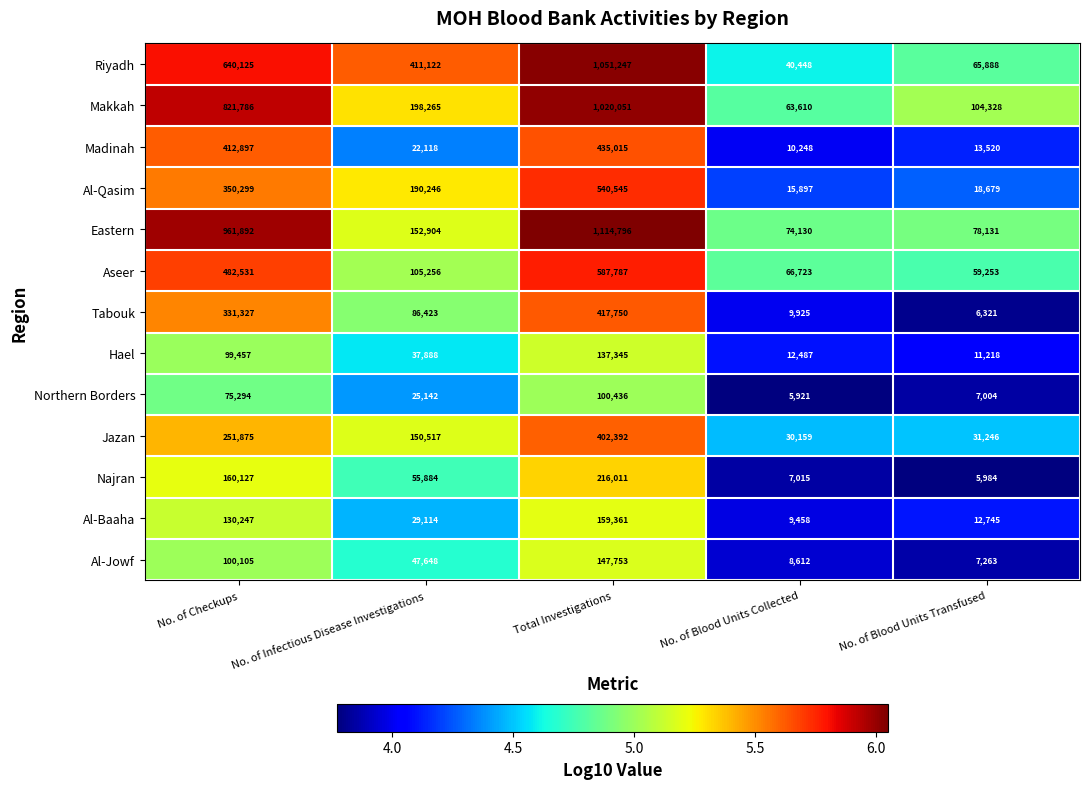

What is the total value across all series at Total Investigations?

6330489